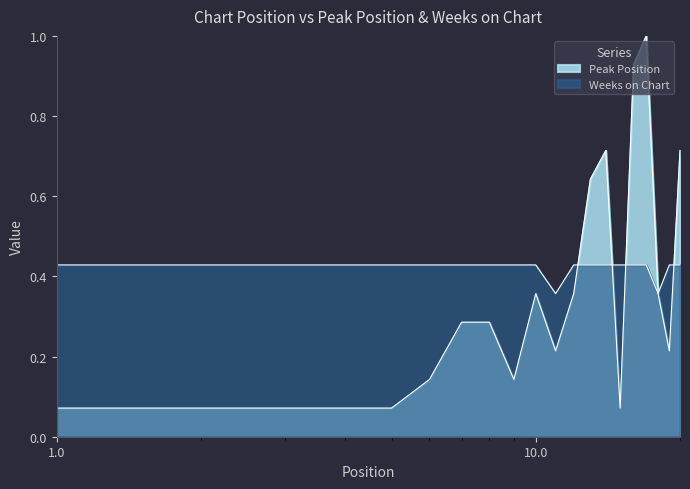

Is the value of Weeks on Chart at 1 greater than the value of Peak Position at 9?

Yes